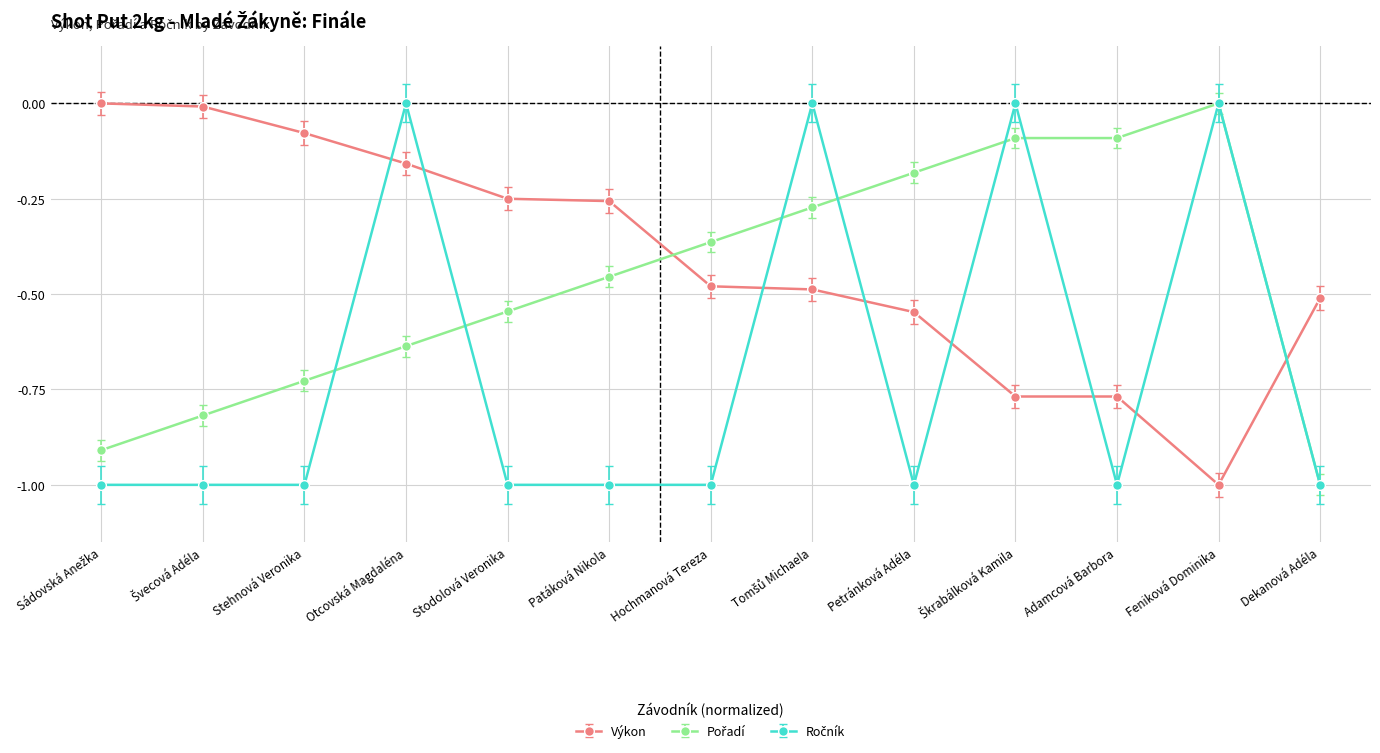

Which series has the largest total across all categories?

Výkon